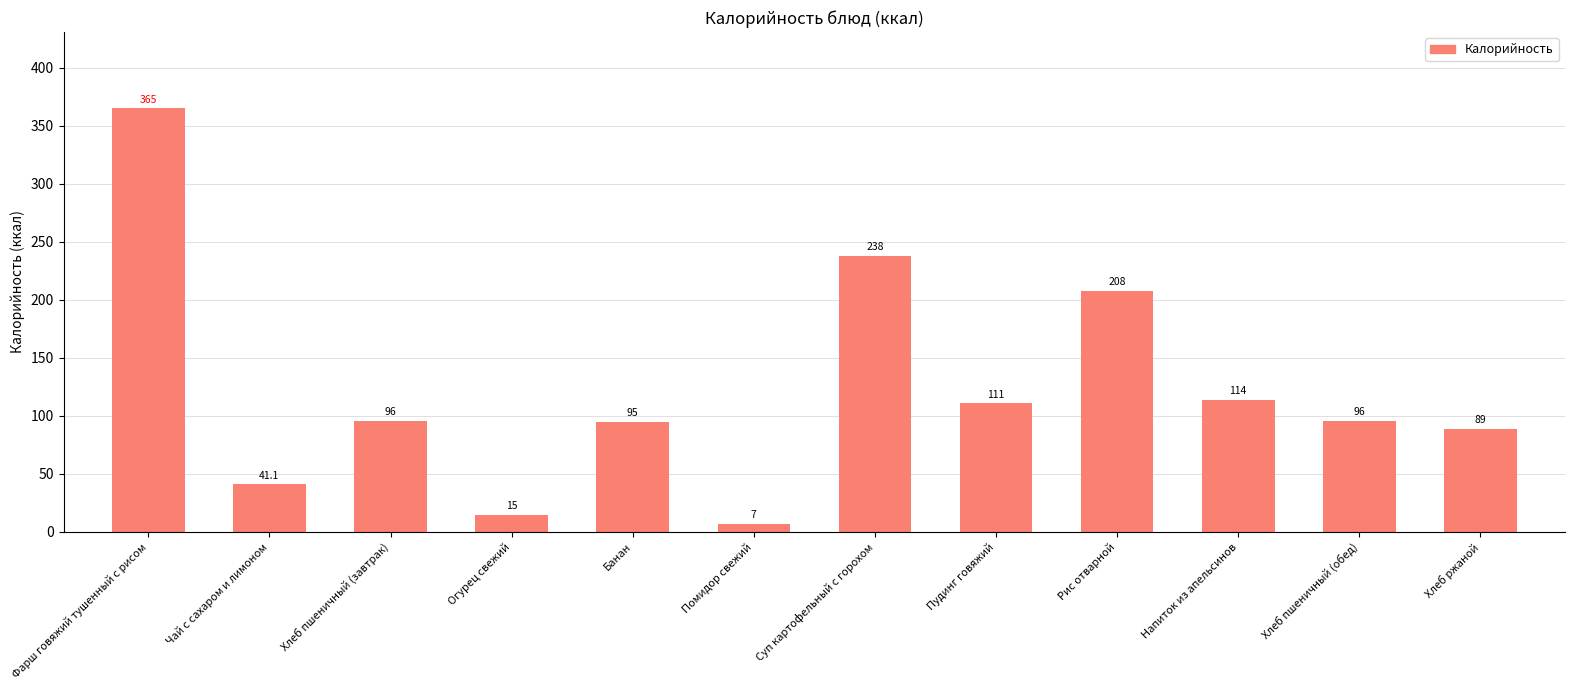

Reading left to right, extract all data points from this chart.

Фарш говяжий тушенный с рисом=365.0	Чай с сахаром и лимоном=41.1	Хлеб пшеничный (завтрак)=96.0	Огурец свежий=15.0	Банан=95.0	Помидор свежий=7.0	Суп картофельный с горохом=238.0	Пудинг говяжий=111.0	Рис отварной=208.0	Напиток из апельсинов=114.0	Хлеб пшеничный (обед)=96.0	Хлеб ржаной=89.0